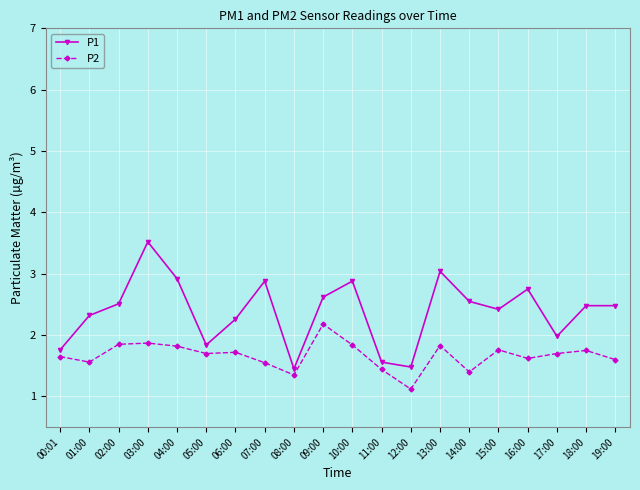

What is the difference between the P2 values at 04:00 and 05:00?

0.1